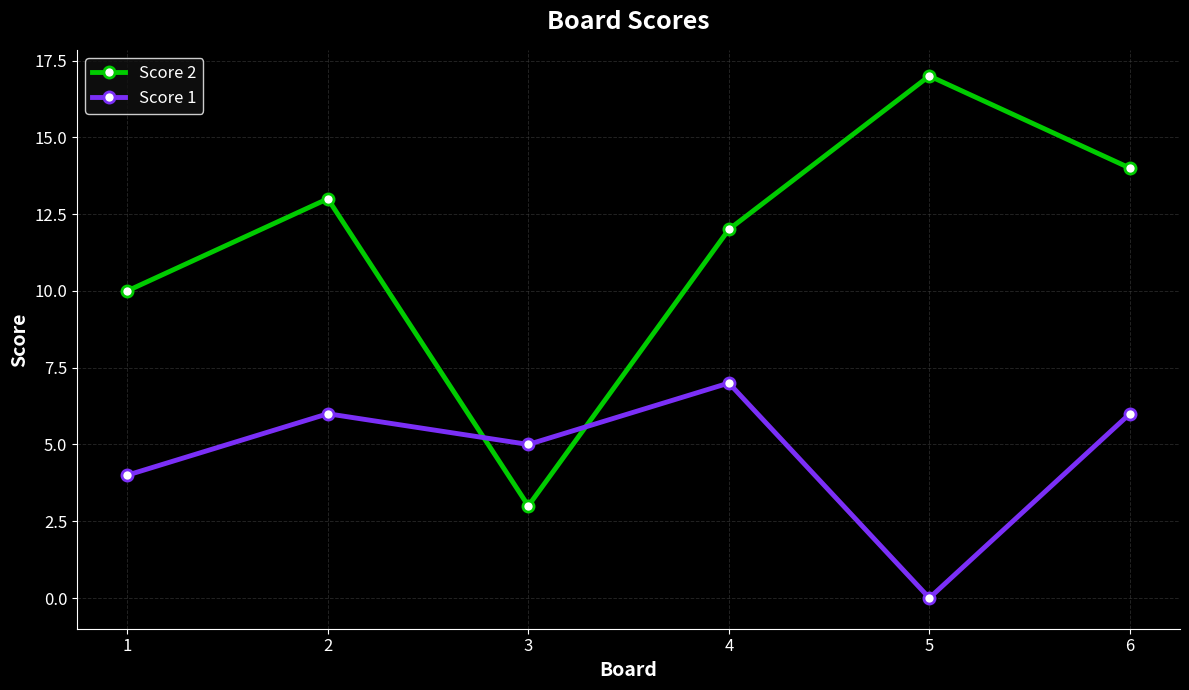

How many intersections are there between Score 1 and Score 2?

2